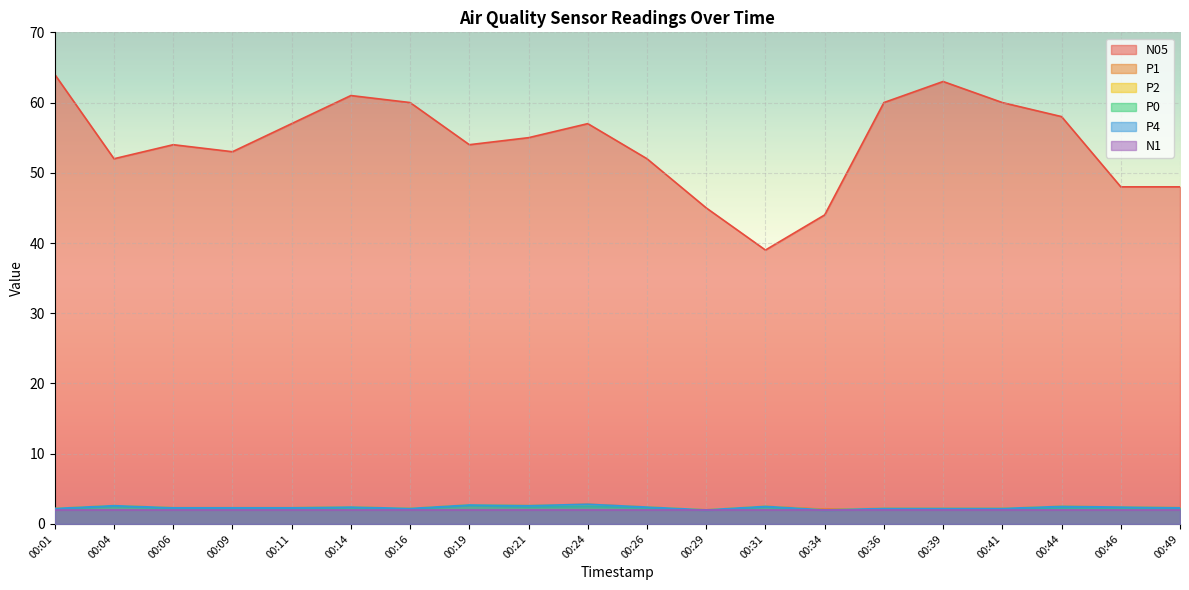

True or false: N05 and P2 cross at least once.

False